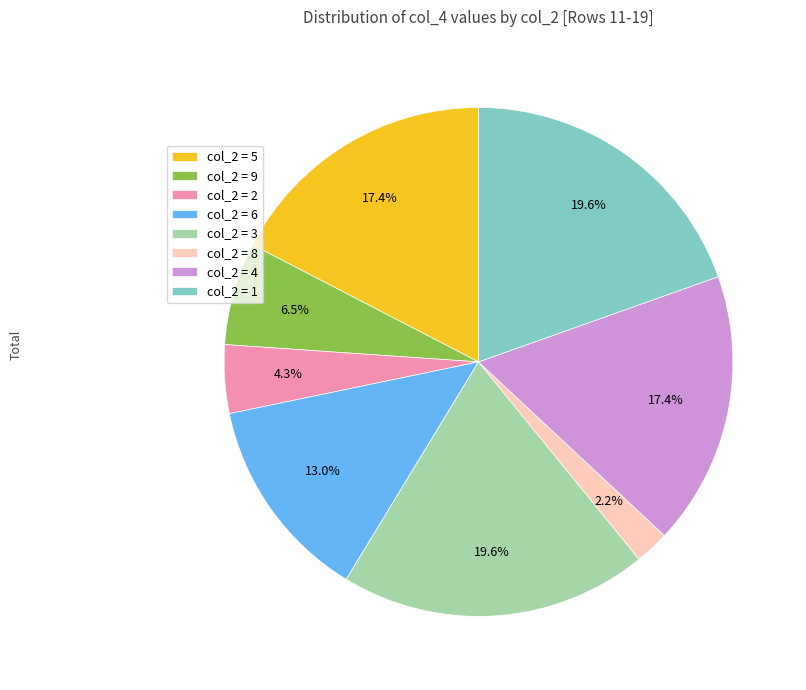

How many segments does this pie chart have?

8